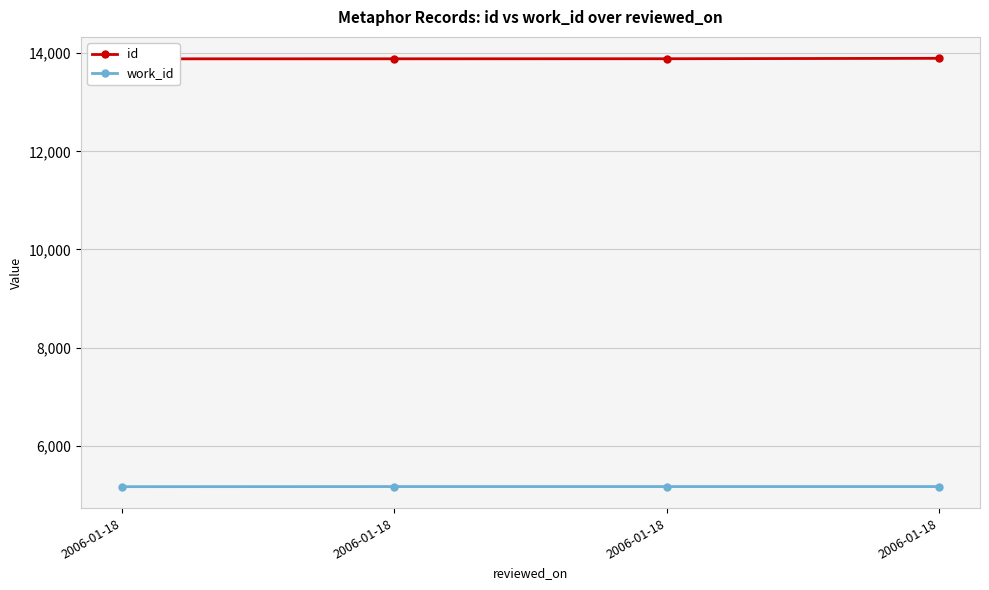

What is the total value across all series at 2006-01-18?

19050